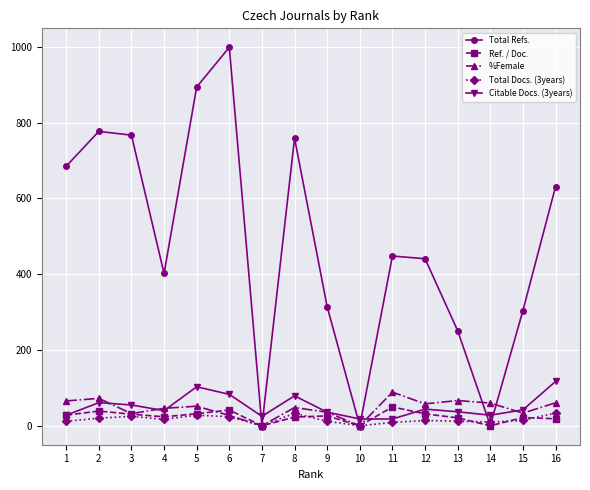

What is the value of the Ref. / Doc. point at the 6th from the left?

41.6